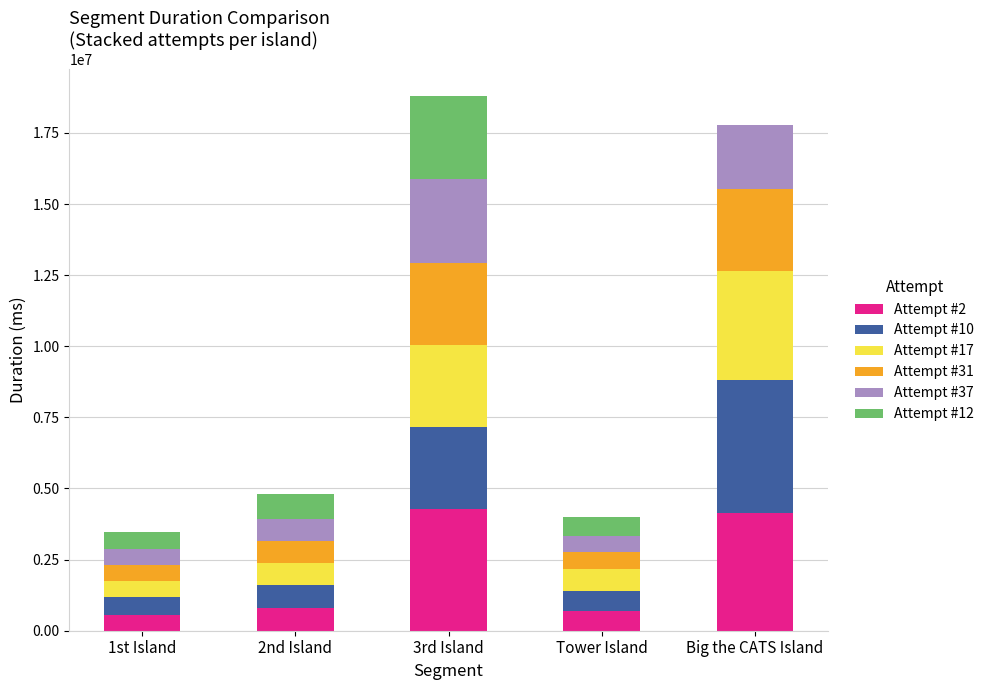

What is the total value across all series at Tower Island?

4005943